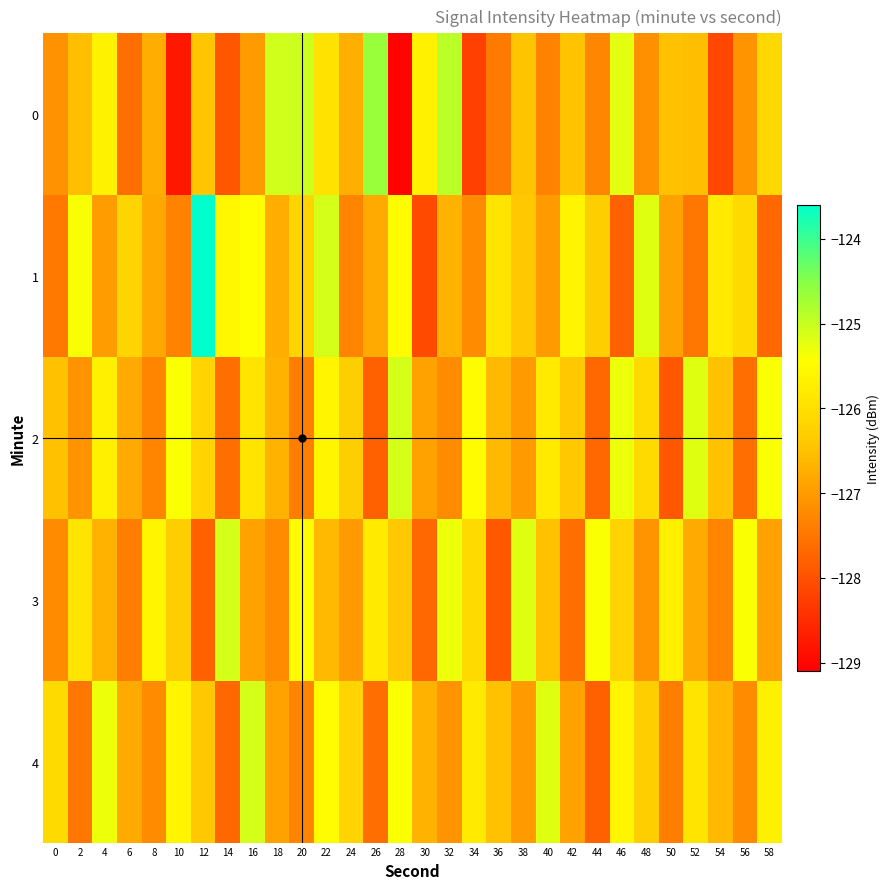

At which category is the sum across all series the highest?

22